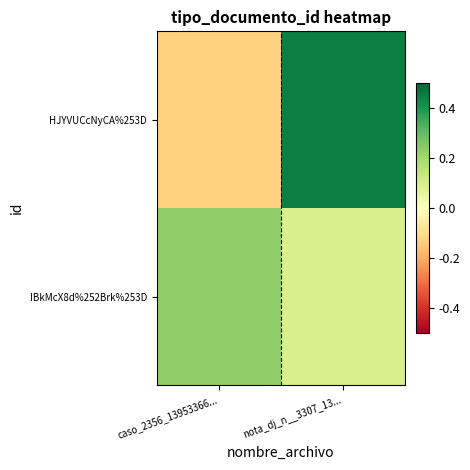

Reading right to left, extract all data points from this chart.

HJYVUCcNyCA%253D: nota_dj_n__3307_13...=0.5	caso_2356_13953366...=-0.1
IBkMcX8d%252Brk%253D: nota_dj_n__3307_13...=0.1	caso_2356_13953366...=0.2